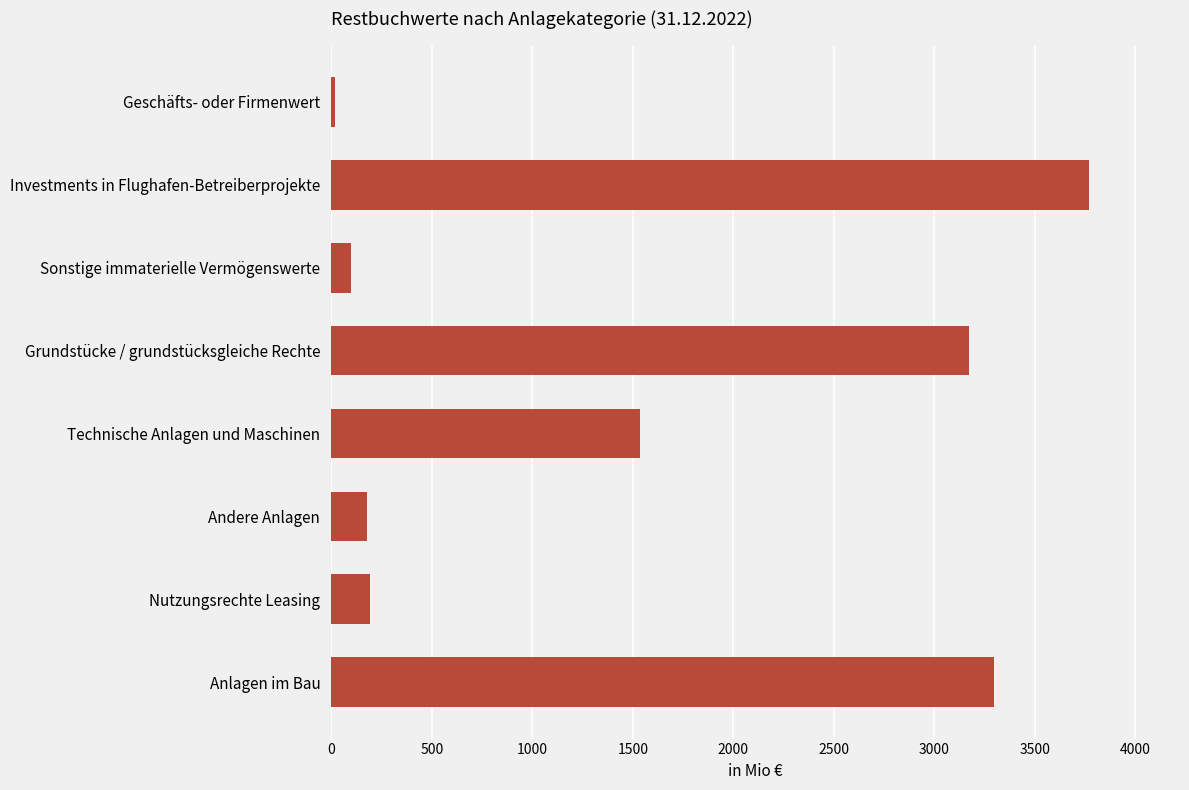

What is the smallest value displayed?

19.3